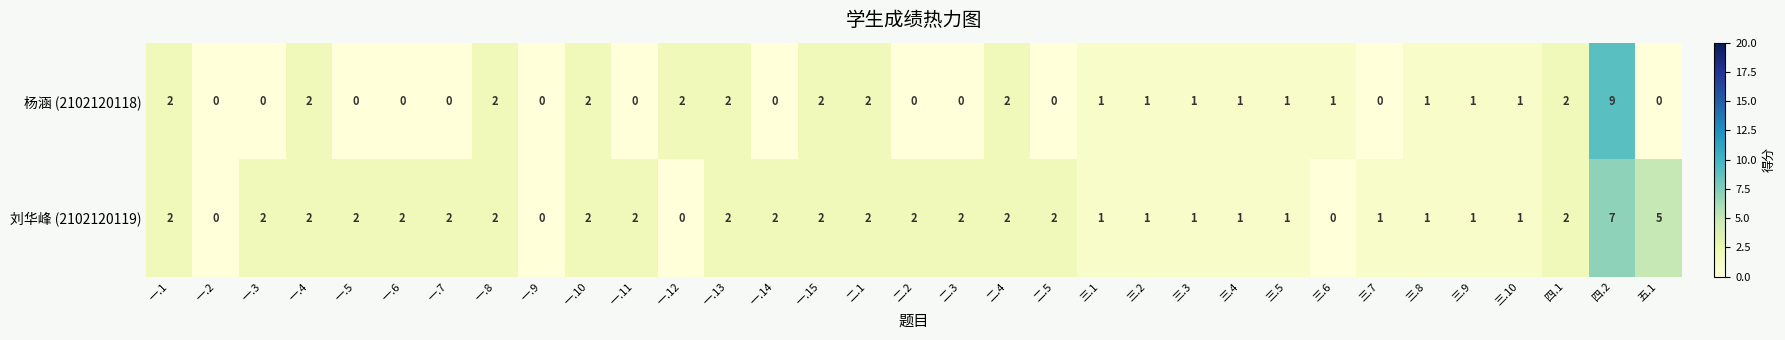

Is the value of 刘华峰 (2102120119) at 三.5 greater than the value of 杨涵 (2102120118) at 二.3?

Yes